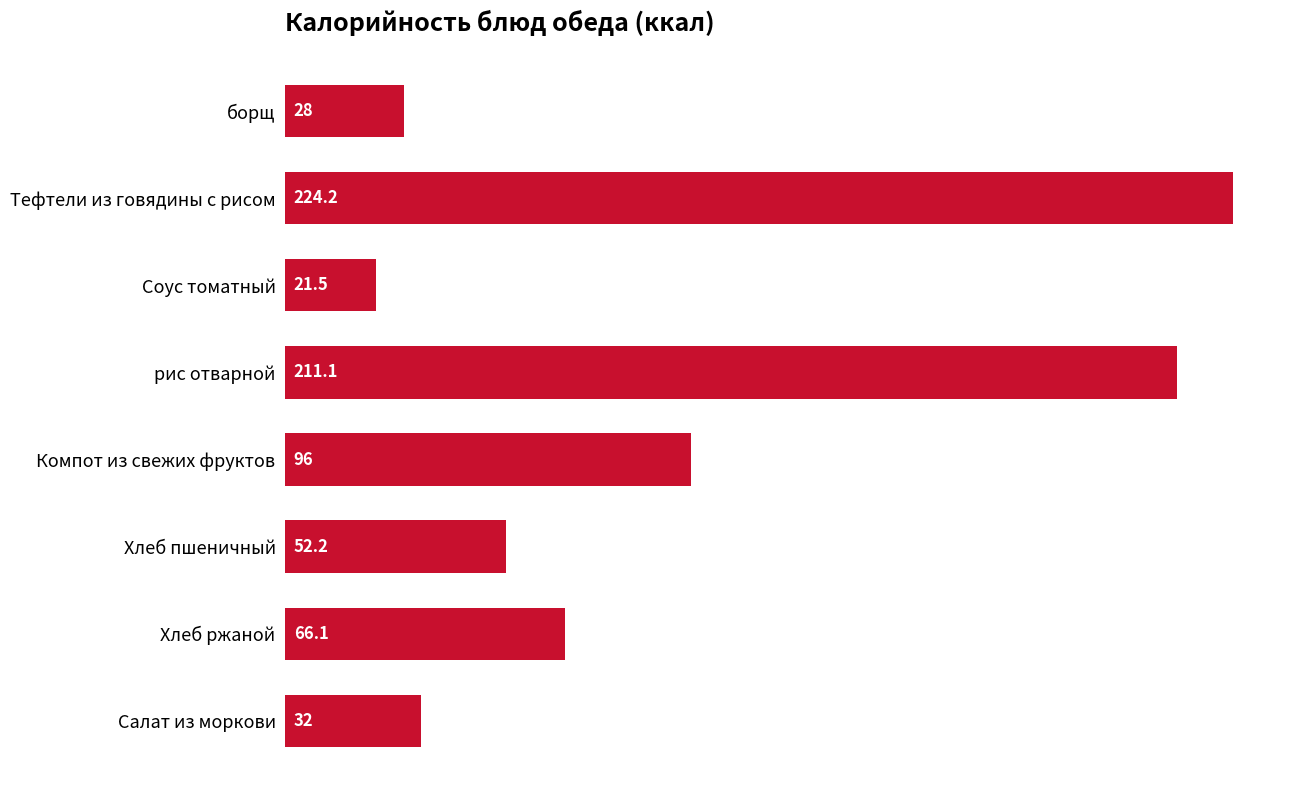

Reading top to bottom, extract all data points from this chart.

28.0	224.2	21.5	211.1	96.0	52.2	66.1	32.0